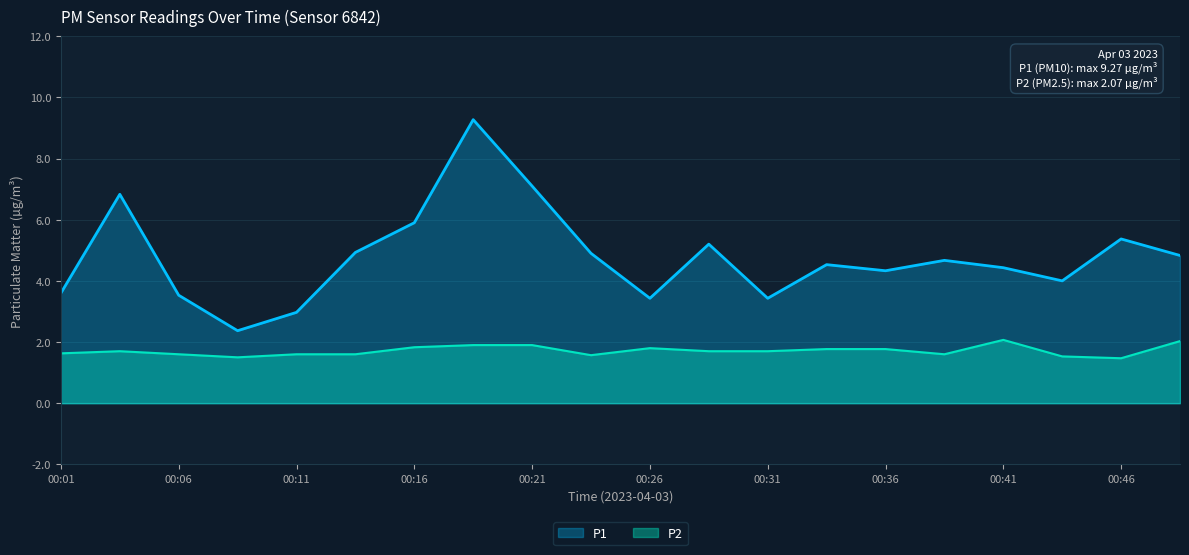

Which series has the largest range (max minus min)?

P1